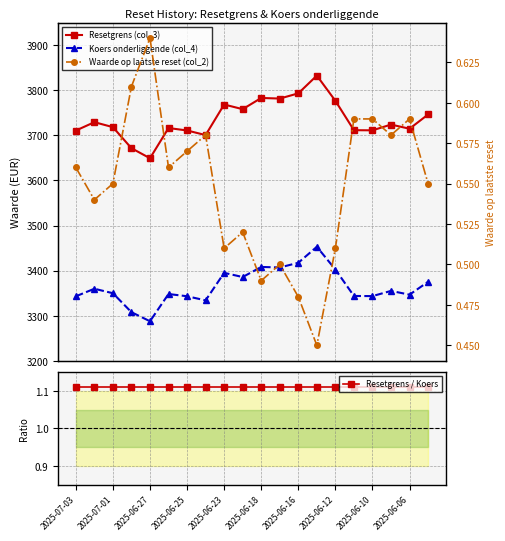

Rank the series by their maximum value, from lowest to highest.

Waarde op laatste reset (col_2), Resetgrens / Koers, Koers onderliggende (col_4), Resetgrens (col_3)